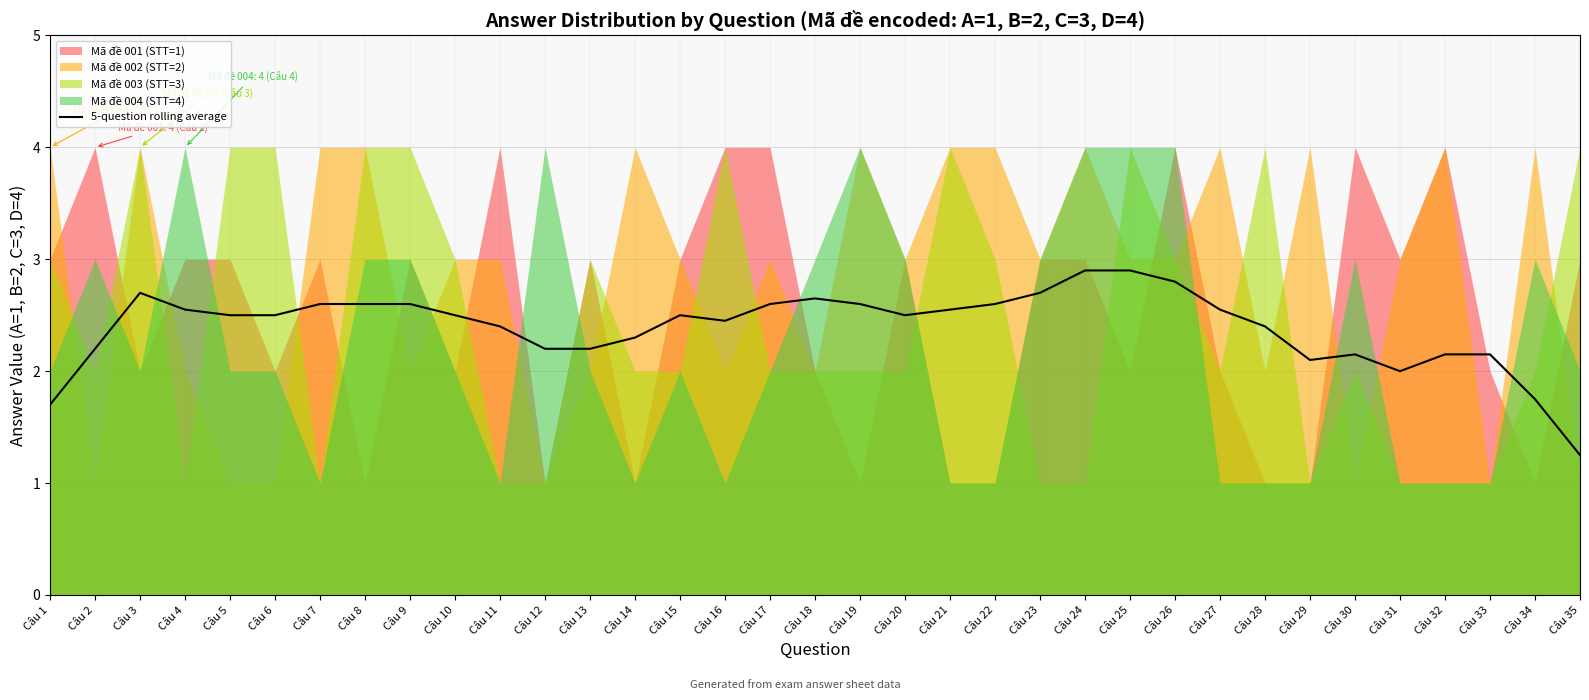

How many points are lower than both their immediate neighbors (excluding endpoints)?

5